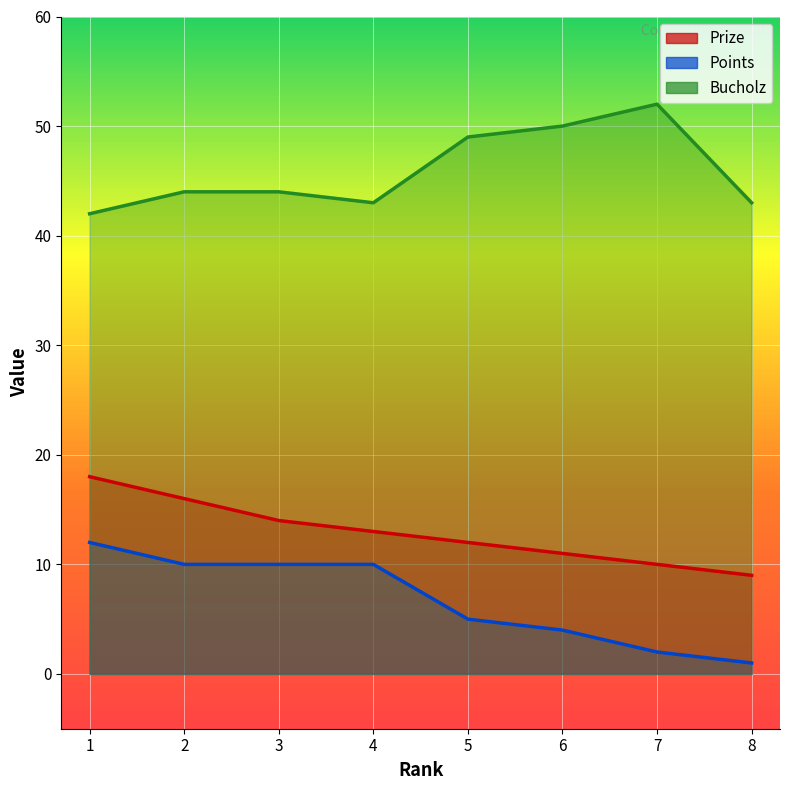

What is the total value across all series at 6?

65